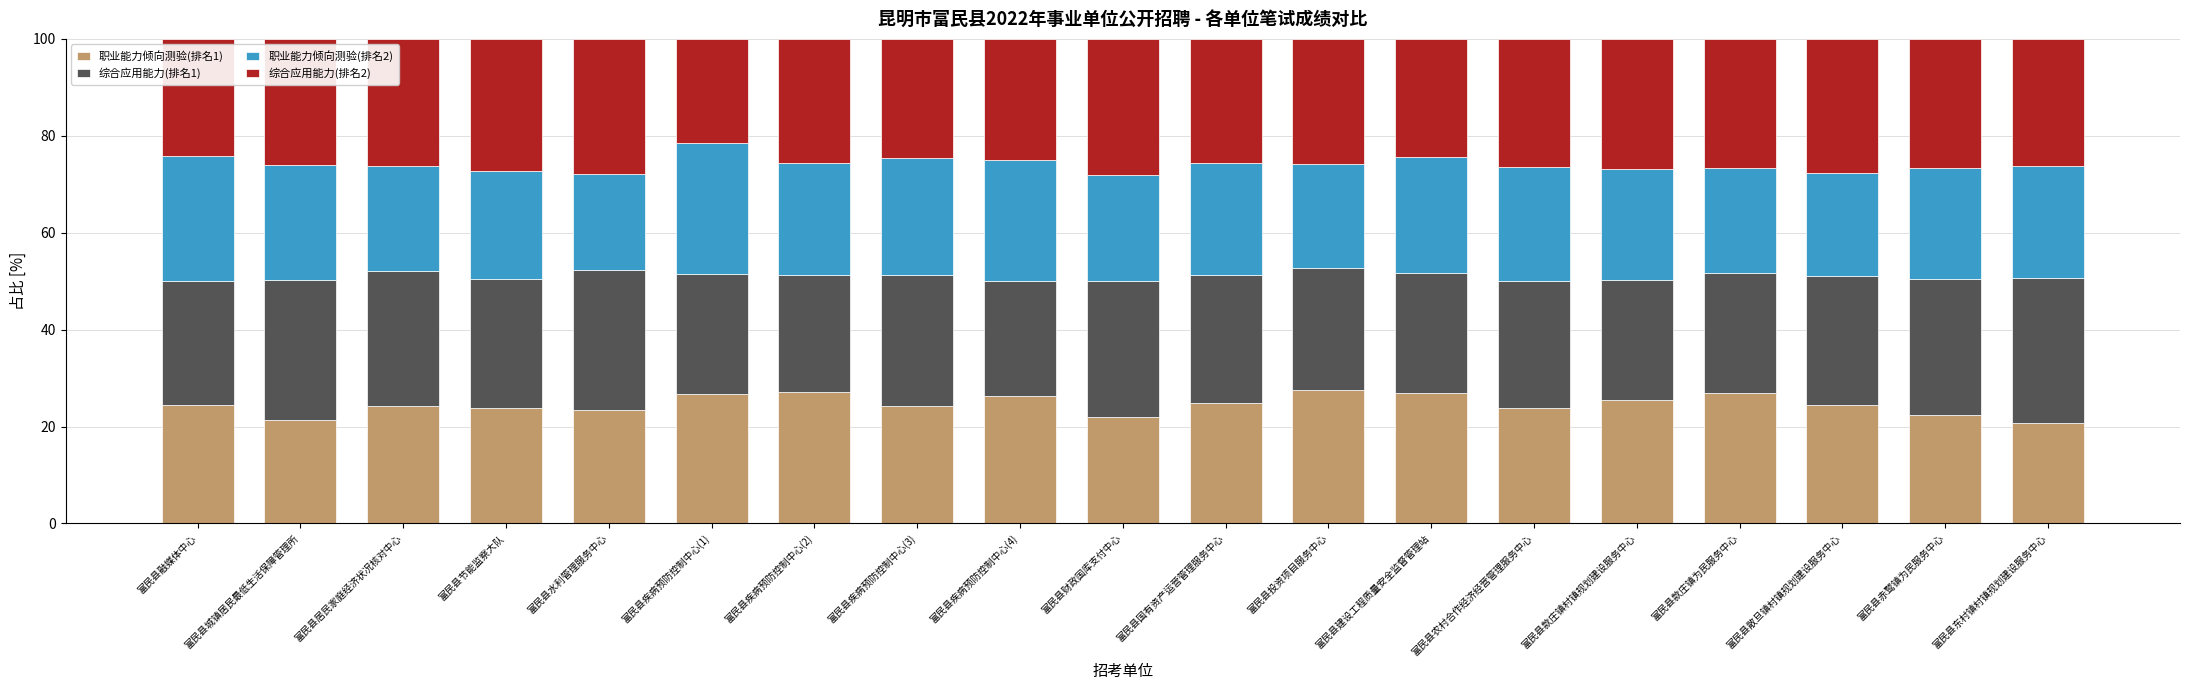

The value of 职业能力倾向测验(排名1) at 富民县款庄镇为民服务中心 is 44.6. True or false?

False